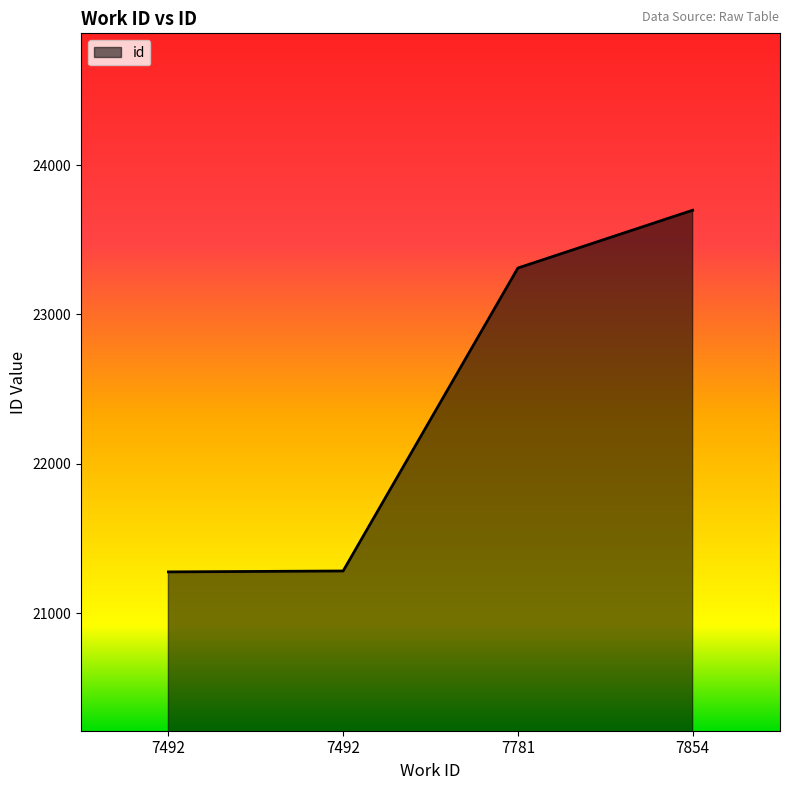

Where is the data nearest to the value 22487?

7781